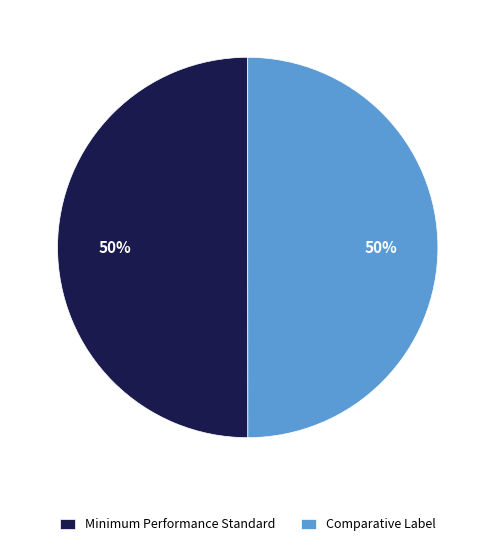

Is it true that Minimum Performance Standard is 50% of the pie?

True